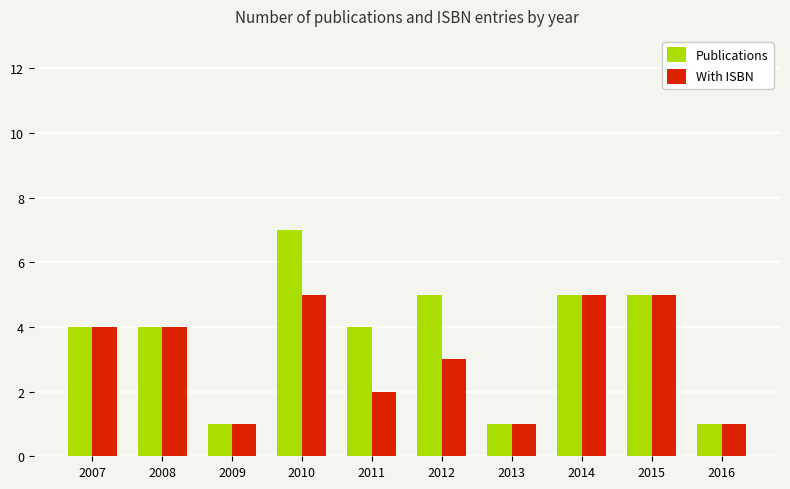

What is the approximate value of With ISBN at 2007?

4